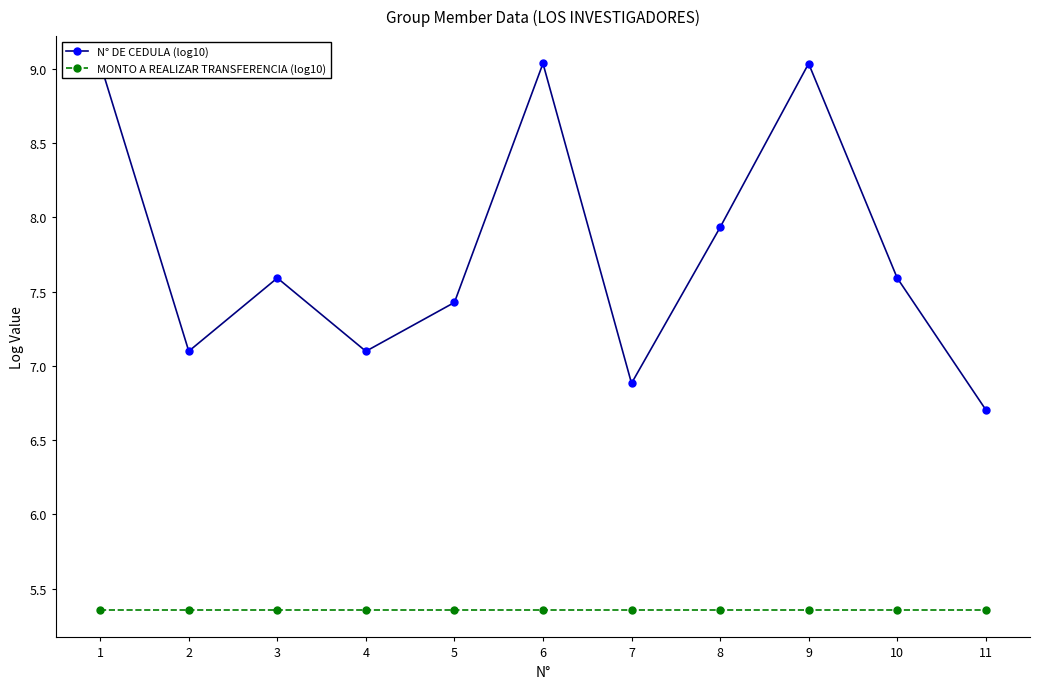

Which series has the widest spread of values?

N° DE CEDULA (log10)